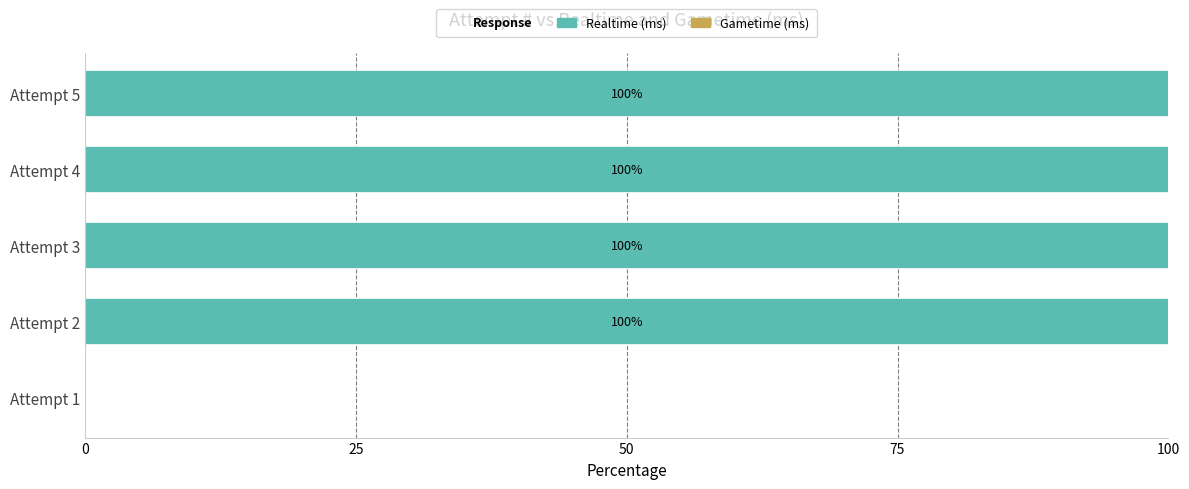

The value at Attempt 1 is -34. True or false?

False